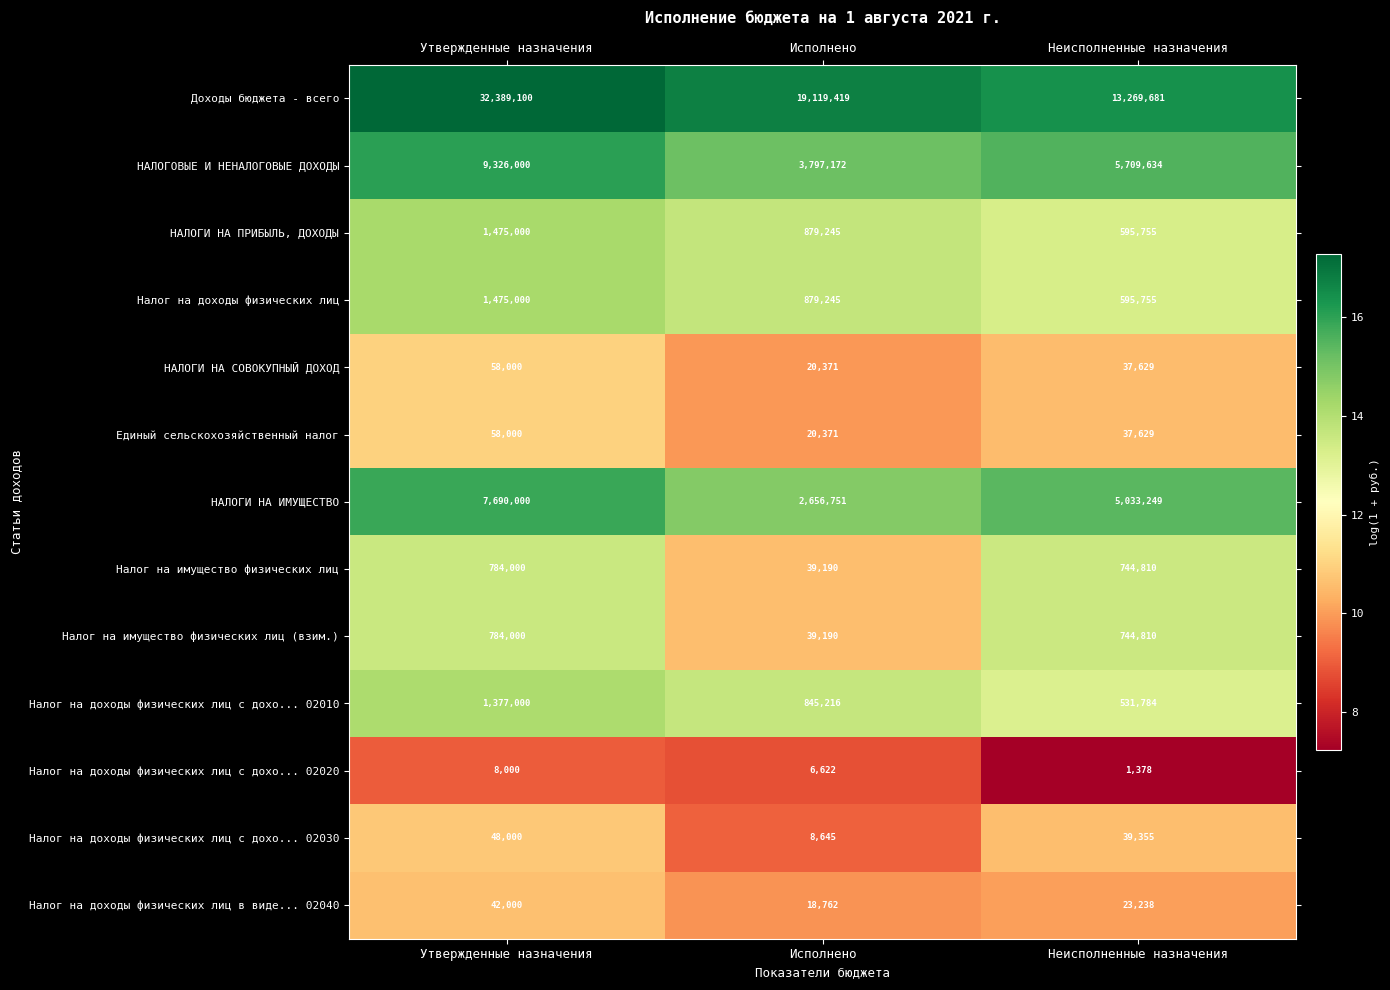

Read the Налог на доходы физических лиц в виде... 02040 value at Исполнено, to the nearest 10.

18760